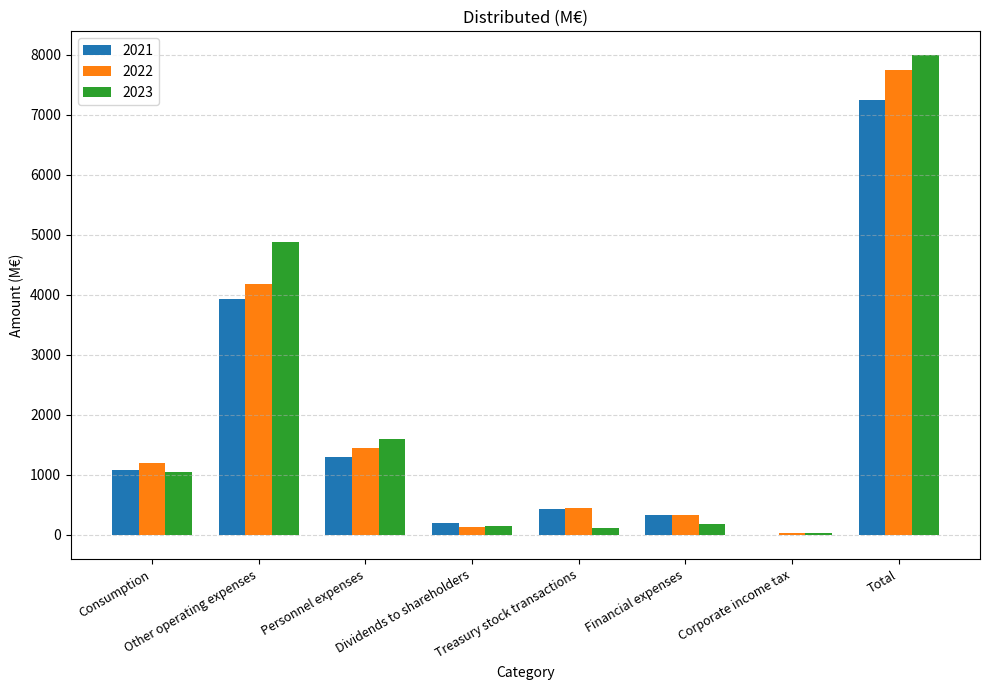

How many distinct data groups are displayed?

3